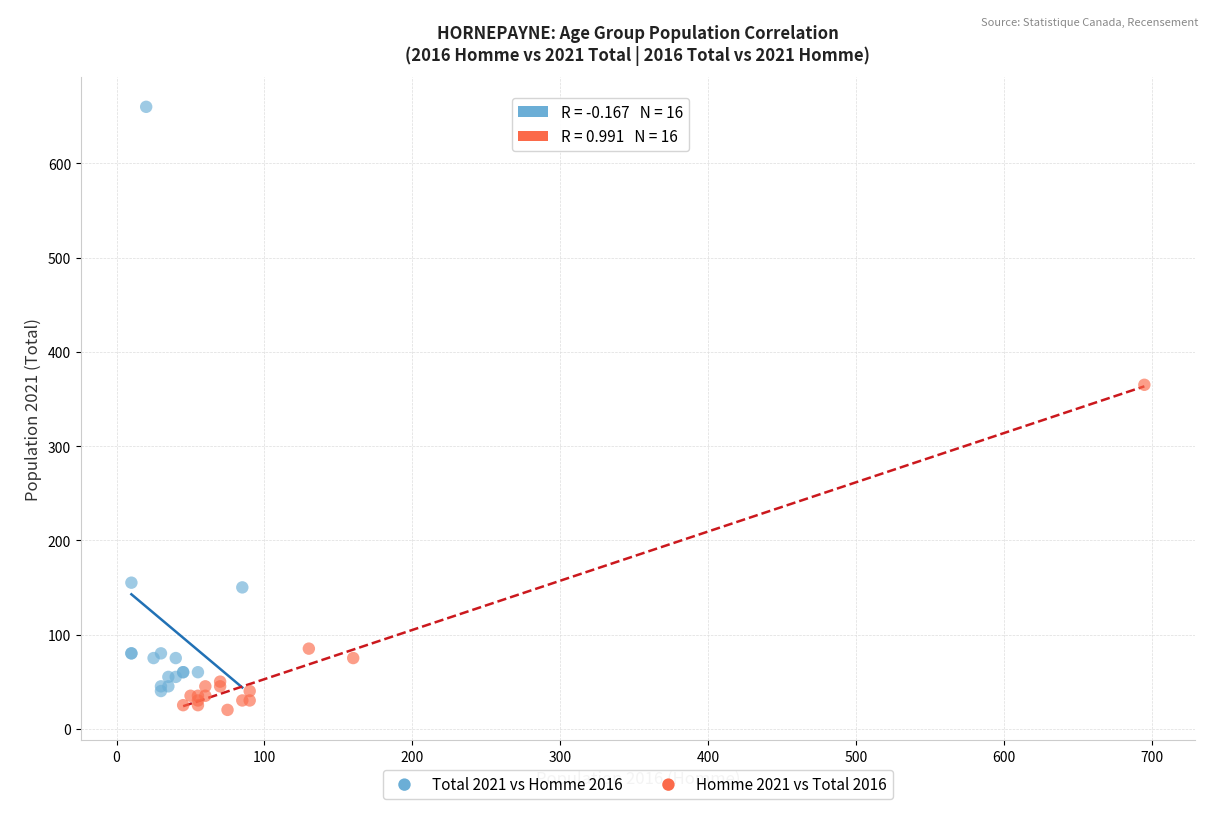

Which series reaches the maximum Y coordinate?

Total 2021 vs Homme 2016